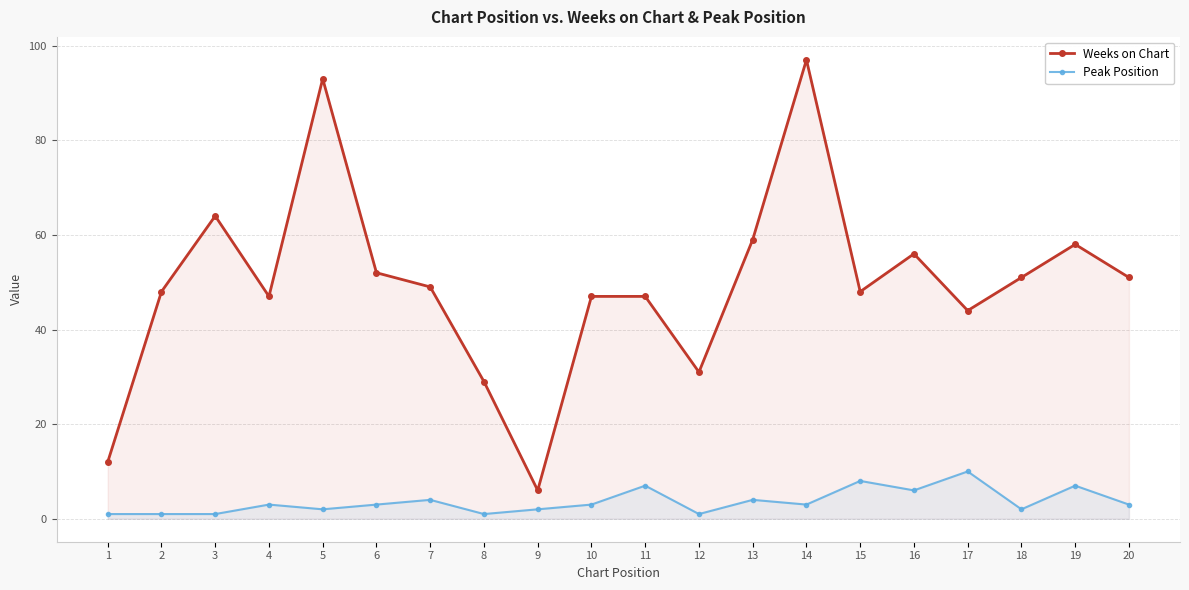

How many lines are shown in the chart?

2